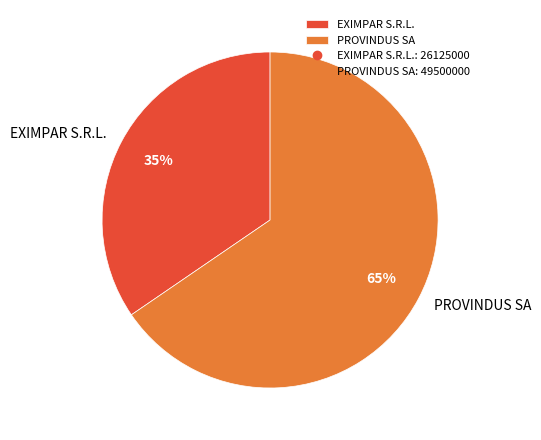

Between EXIMPAR S.R.L. and PROVINDUS SA, which is larger?

PROVINDUS SA